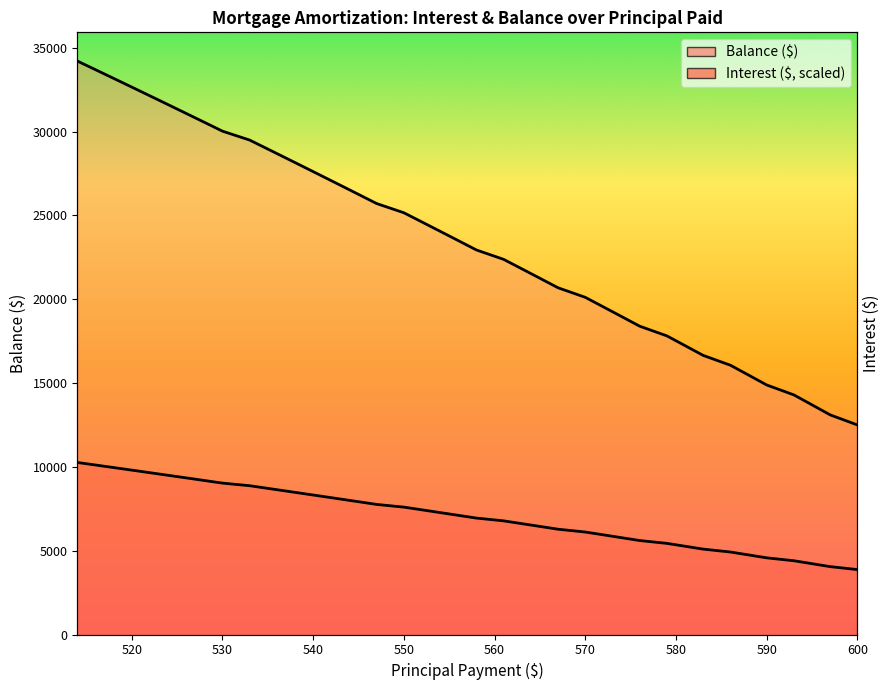

What is the sum of all Balance values?

945258.0